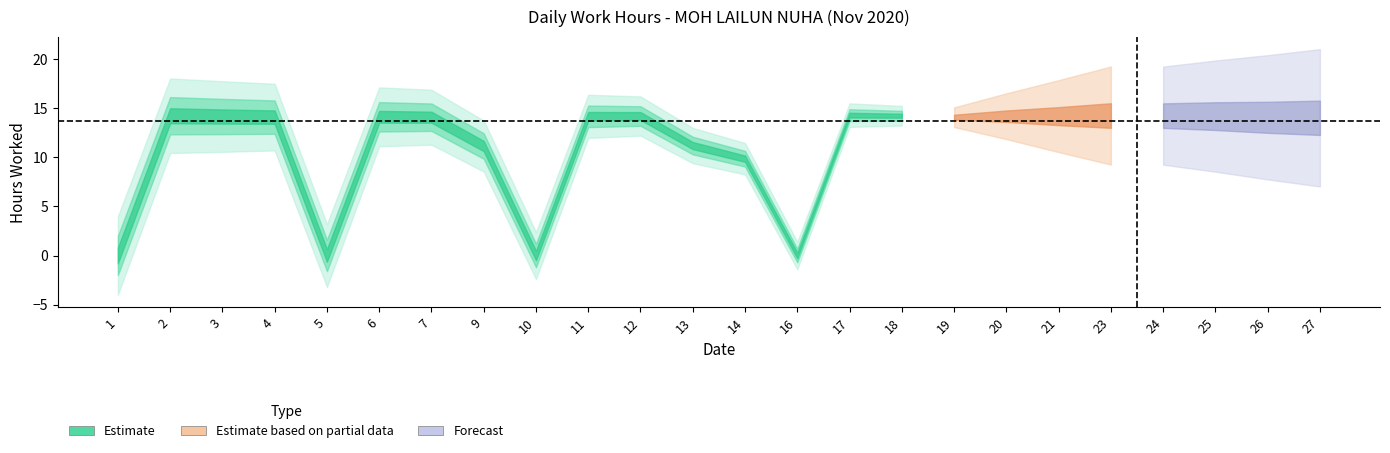

What is the sum of the values at 24 and 20?

28.5